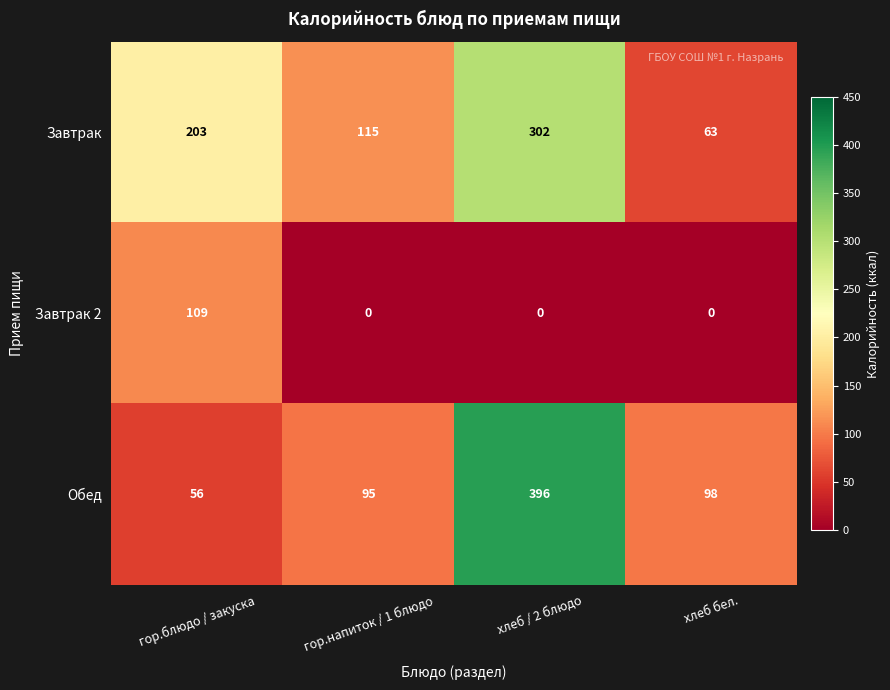

Between гор.напиток / 1 блюдо and хлеб / 2 блюдо, which series saw the biggest shift?

Обед